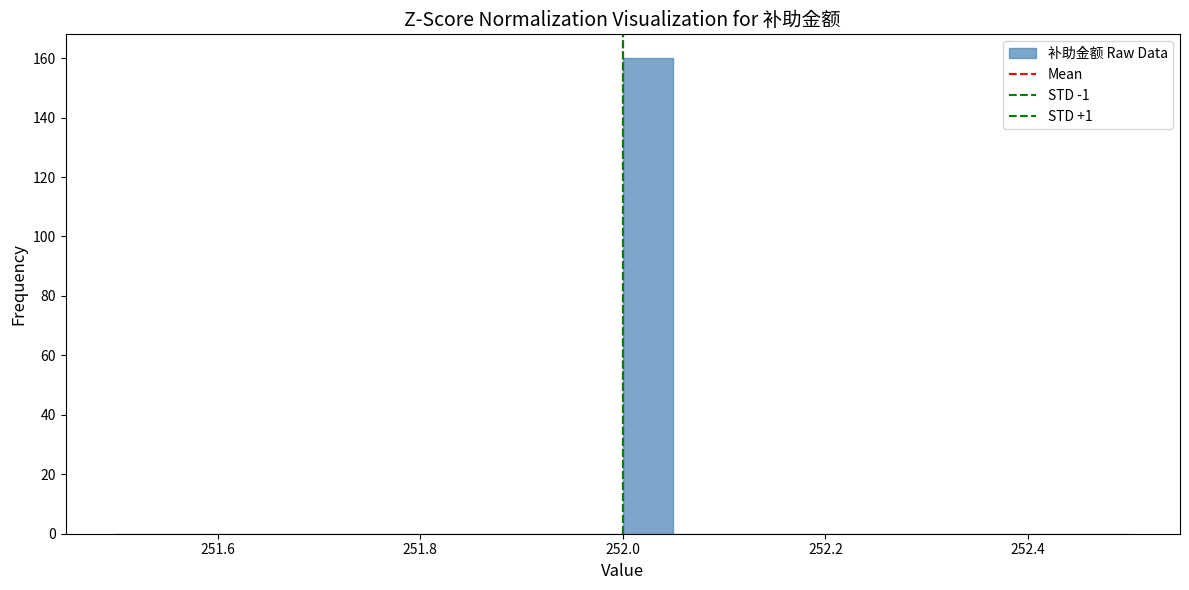

Around what value on the x-axis is the tallest bar? Give the approximate position of its centre, as read against the axis.

252.02